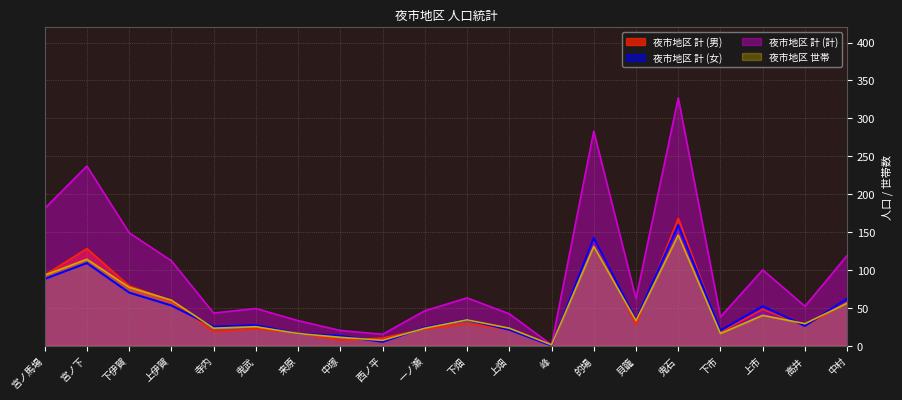

What is the sum of the 夜市地区 計 (男) values at 宮ノ馬場 and 上市?

141